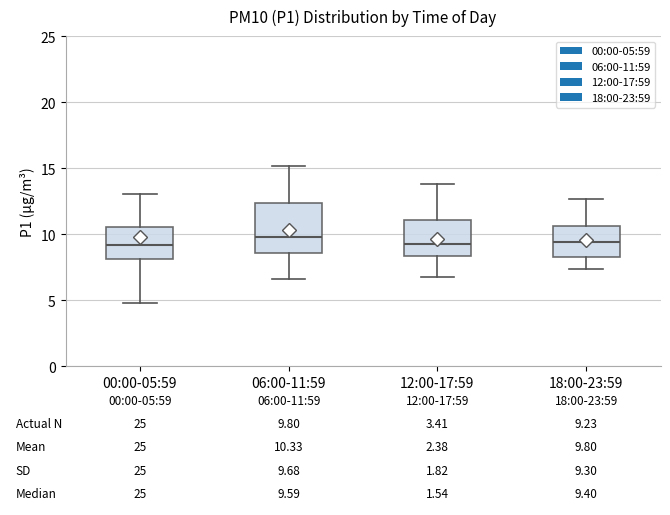

Comparing the boxes themselves (not the whiskers), which one is the tallest?

06:00-11:59